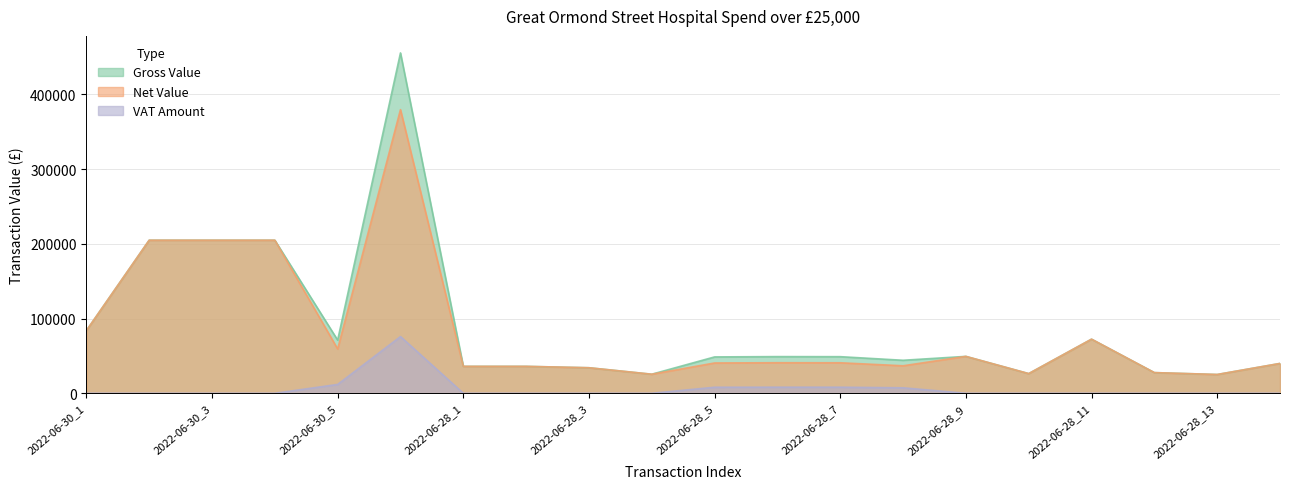

At how many categories does at least one series exceed 305459?

1